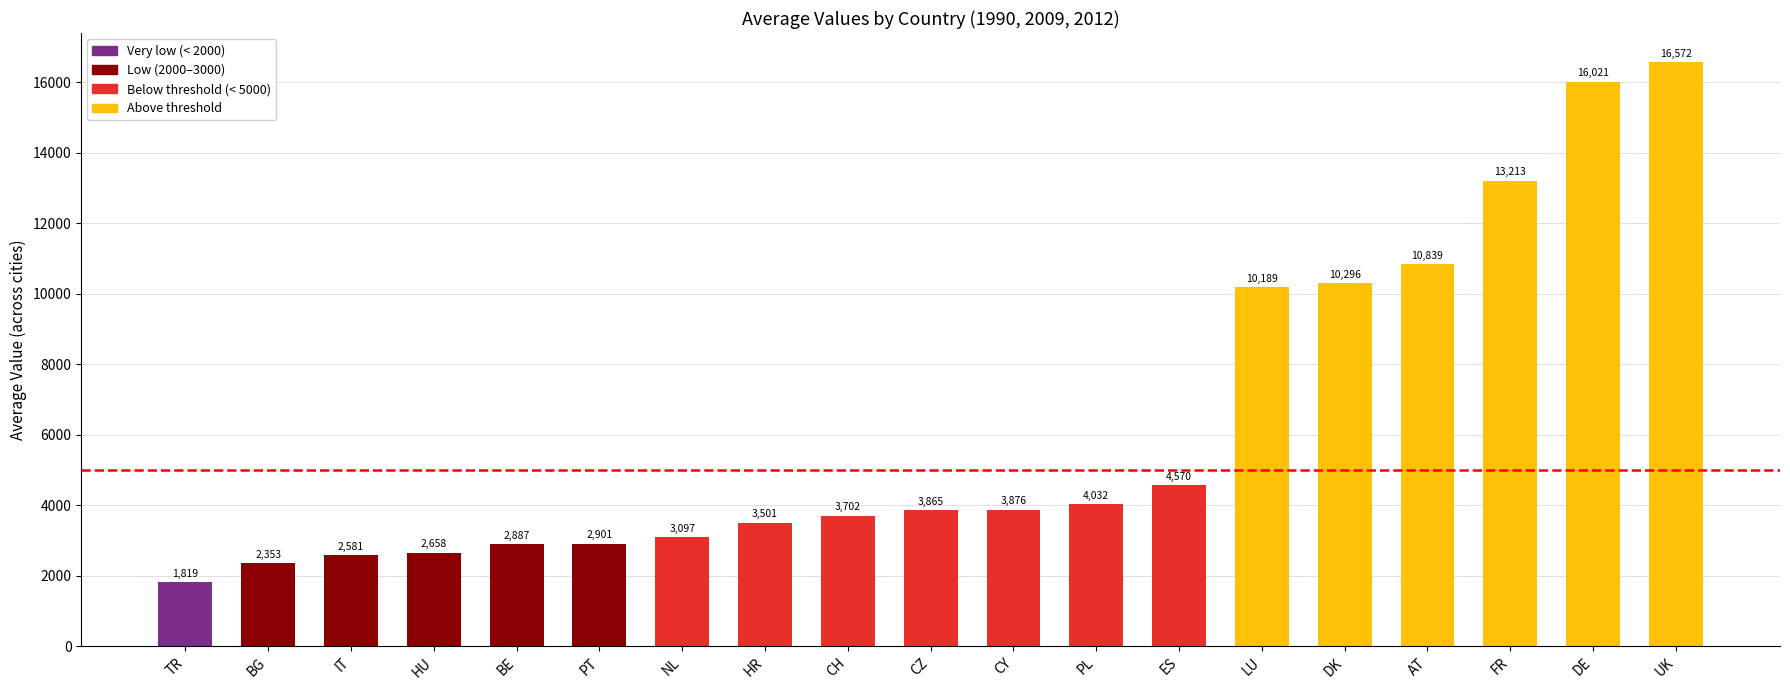

Which label corresponds to the smallest value in the chart?

TR